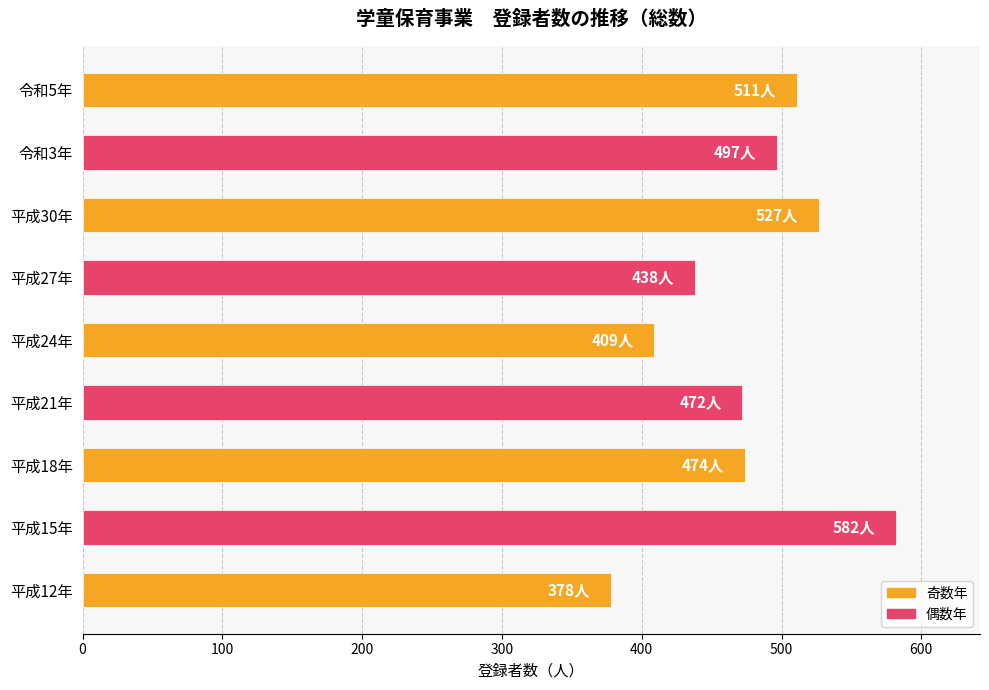

What is the smallest value displayed?

378